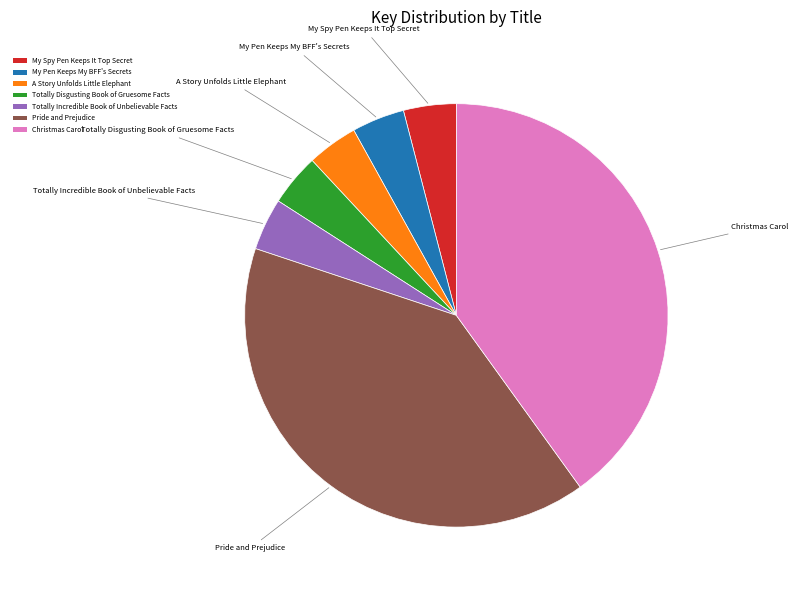

Does Totally Incredible Book of Unbelievable Facts account for over 50% of the chart?

No